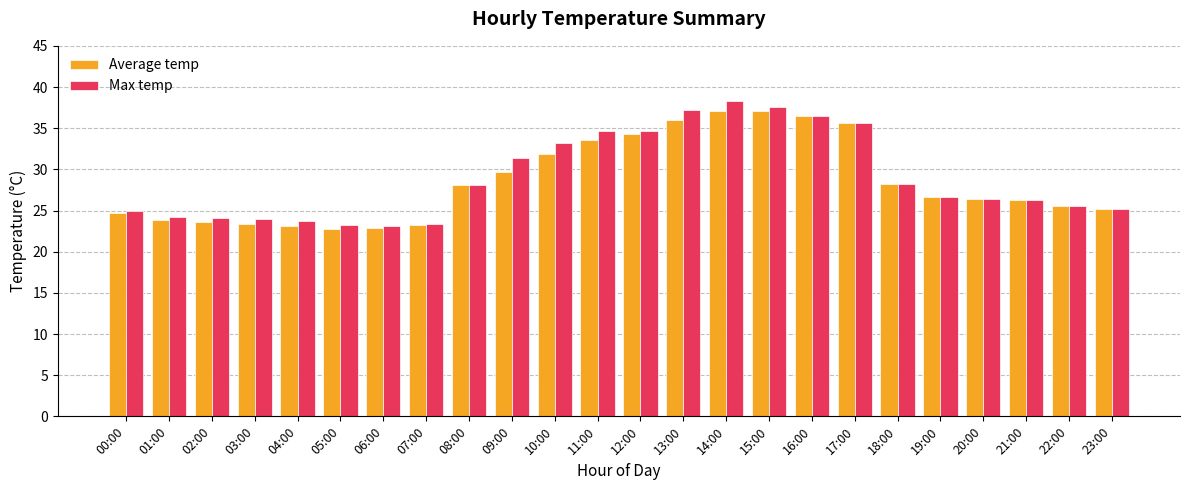

How many bars are there in total?

48